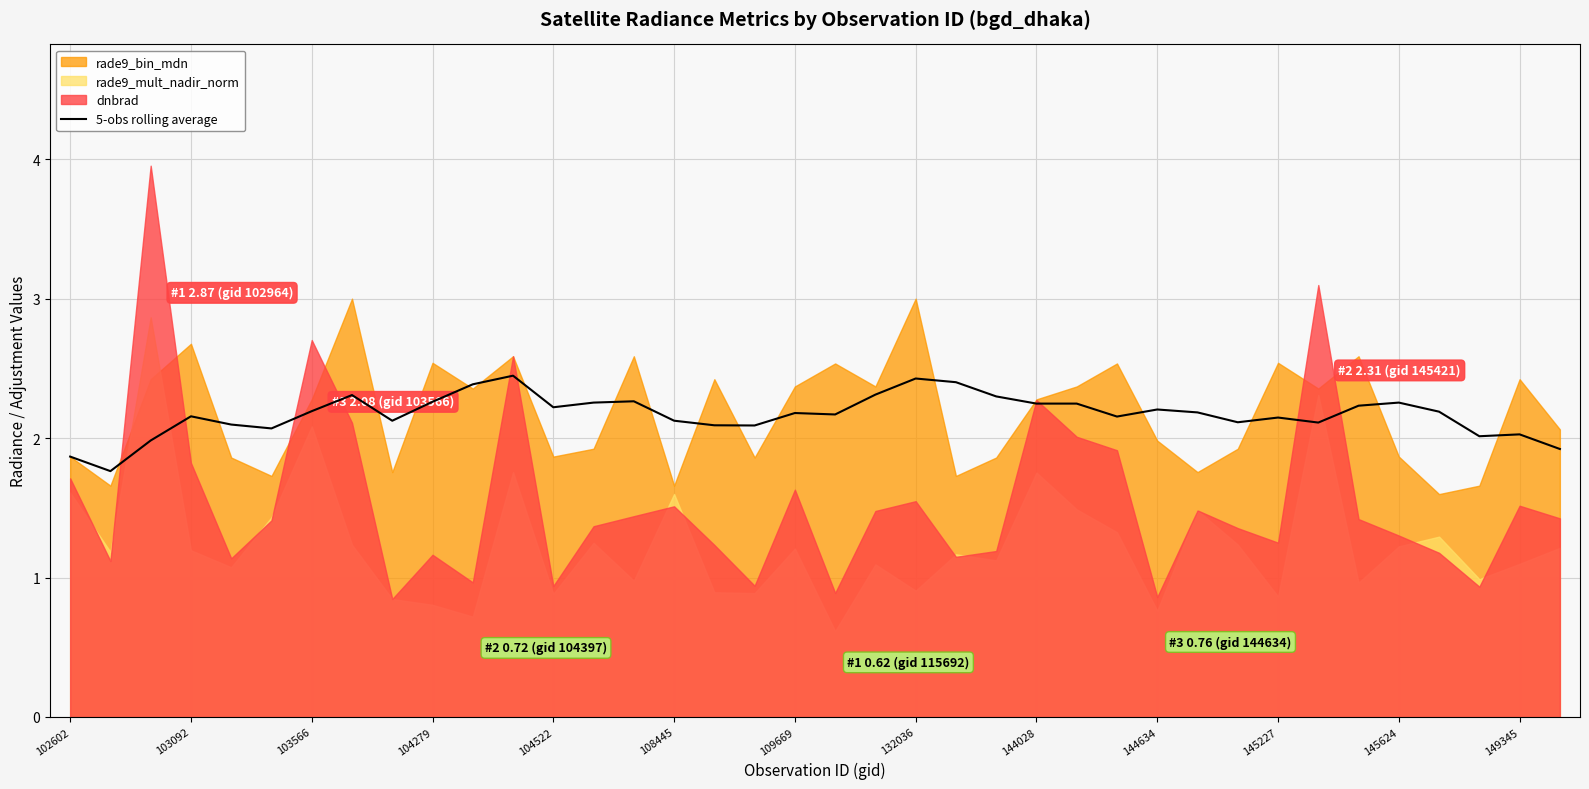

What is the highest value of the 5-obs rolling average series?

2.4